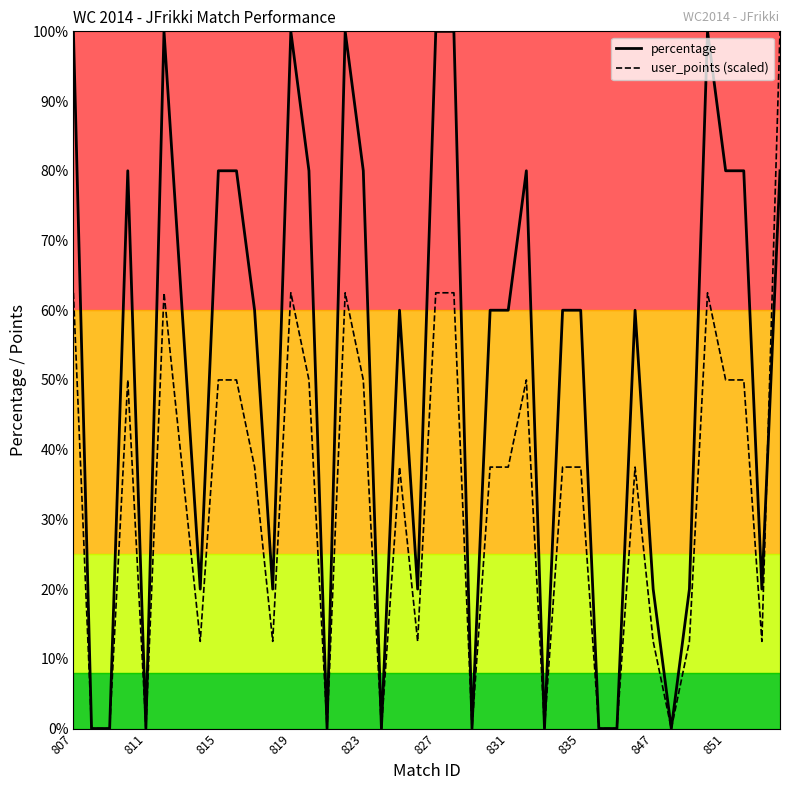

What is the greatest value displayed?

100.0